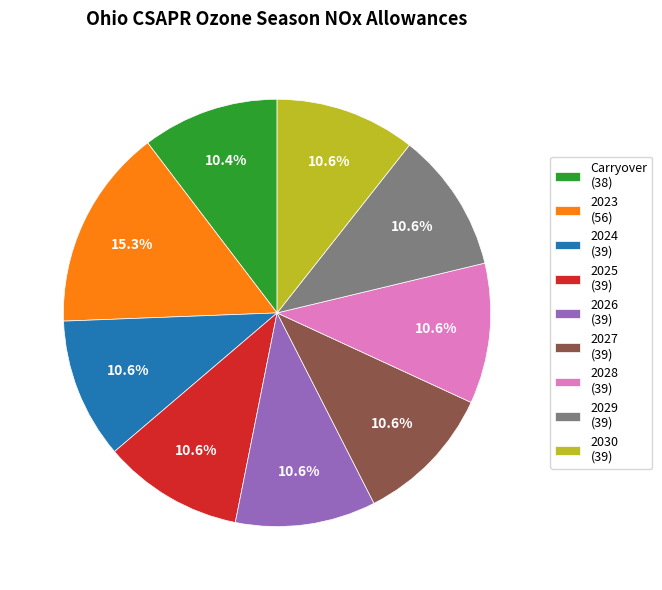

Does 2027 (39) represent more than half of the total?

No